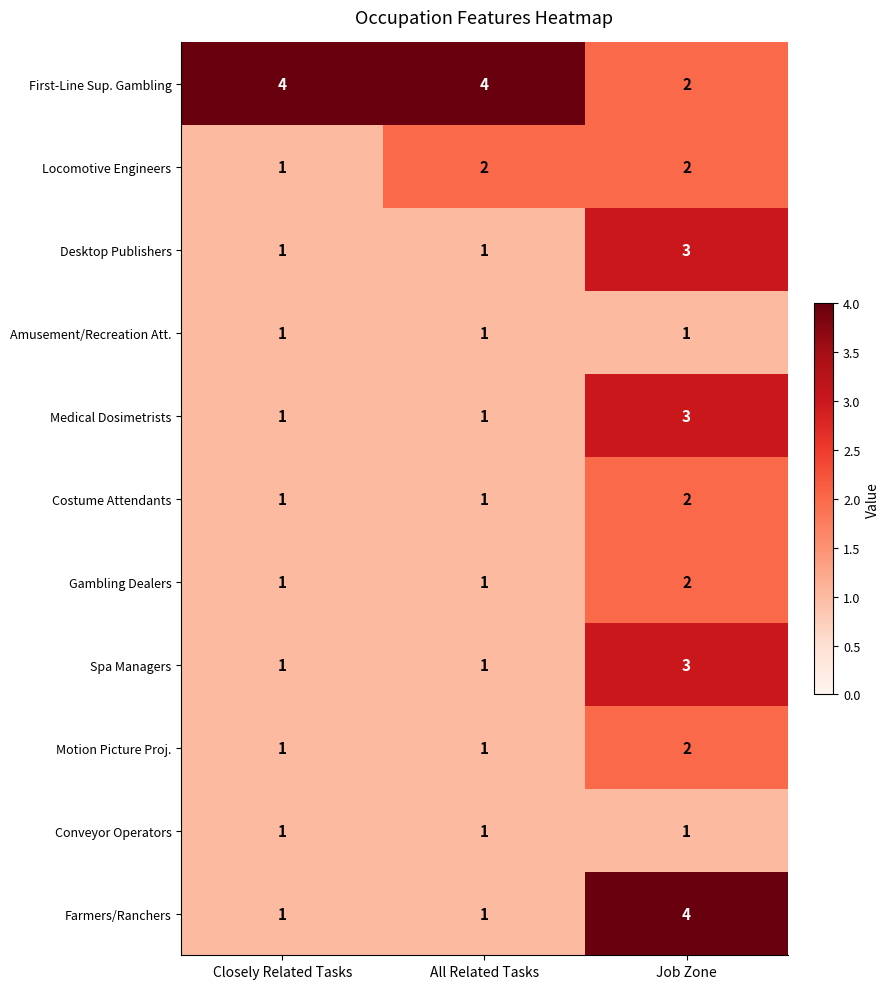

What is the difference between the highest and lowest values at Closely Related Tasks?

3